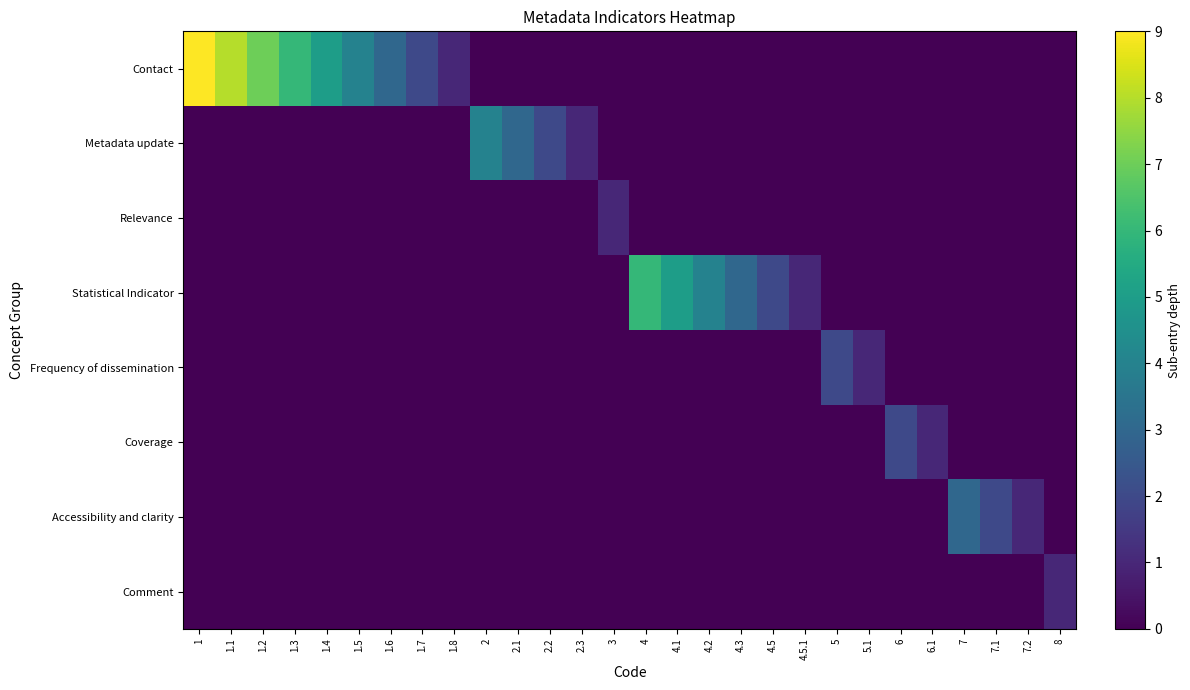

Reading right to left, extract all data points from this chart.

Contact: 8=0	7.2=0	7.1=0	7=0	6.1=0	6=0	5.1=0	5=0	4.5.1=0	4.5=0	4.3=0	4.2=0	4.1=0	4=0	3=0	2.3=0	2.2=0	2.1=0	2=0	1.8=1	1.7=2	1.6=3	1.5=4	1.4=5	1.3=6	1.2=7	1.1=8	1=9
Metadata update: 8=0	7.2=0	7.1=0	7=0	6.1=0	6=0	5.1=0	5=0	4.5.1=0	4.5=0	4.3=0	4.2=0	4.1=0	4=0	3=0	2.3=1	2.2=2	2.1=3	2=4	1.8=0	1.7=0	1.6=0	1.5=0	1.4=0	1.3=0	1.2=0	1.1=0	1=0
Relevance: 8=0	7.2=0	7.1=0	7=0	6.1=0	6=0	5.1=0	5=0	4.5.1=0	4.5=0	4.3=0	4.2=0	4.1=0	4=0	3=1	2.3=0	2.2=0	2.1=0	2=0	1.8=0	1.7=0	1.6=0	1.5=0	1.4=0	1.3=0	1.2=0	1.1=0	1=0
Statistical Indicator: 8=0	7.2=0	7.1=0	7=0	6.1=0	6=0	5.1=0	5=0	4.5.1=1	4.5=2	4.3=3	4.2=4	4.1=5	4=6	3=0	2.3=0	2.2=0	2.1=0	2=0	1.8=0	1.7=0	1.6=0	1.5=0	1.4=0	1.3=0	1.2=0	1.1=0	1=0
Frequency of dissemination: 8=0	7.2=0	7.1=0	7=0	6.1=0	6=0	5.1=1	5=2	4.5.1=0	4.5=0	4.3=0	4.2=0	4.1=0	4=0	3=0	2.3=0	2.2=0	2.1=0	2=0	1.8=0	1.7=0	1.6=0	1.5=0	1.4=0	1.3=0	1.2=0	1.1=0	1=0
Coverage: 8=0	7.2=0	7.1=0	7=0	6.1=1	6=2	5.1=0	5=0	4.5.1=0	4.5=0	4.3=0	4.2=0	4.1=0	4=0	3=0	2.3=0	2.2=0	2.1=0	2=0	1.8=0	1.7=0	1.6=0	1.5=0	1.4=0	1.3=0	1.2=0	1.1=0	1=0
Accessibility and clarity: 8=0	7.2=1	7.1=2	7=3	6.1=0	6=0	5.1=0	5=0	4.5.1=0	4.5=0	4.3=0	4.2=0	4.1=0	4=0	3=0	2.3=0	2.2=0	2.1=0	2=0	1.8=0	1.7=0	1.6=0	1.5=0	1.4=0	1.3=0	1.2=0	1.1=0	1=0
Comment: 8=1	7.2=0	7.1=0	7=0	6.1=0	6=0	5.1=0	5=0	4.5.1=0	4.5=0	4.3=0	4.2=0	4.1=0	4=0	3=0	2.3=0	2.2=0	2.1=0	2=0	1.8=0	1.7=0	1.6=0	1.5=0	1.4=0	1.3=0	1.2=0	1.1=0	1=0